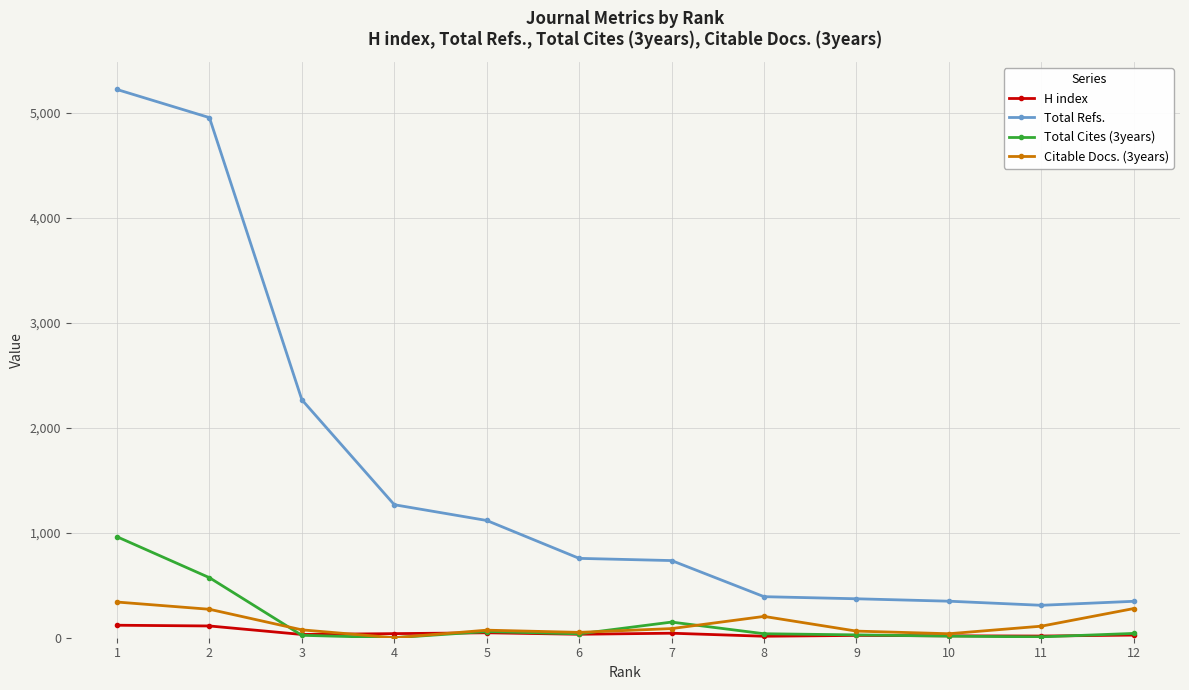

What is the value of the Total Cites (3years) point at the 2nd from the left?

572